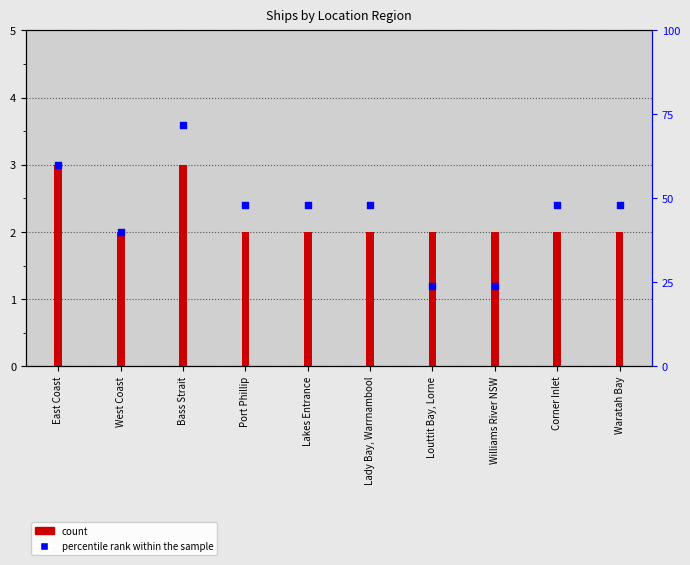

Which series has the largest total across all categories?

percentile rank within the sample